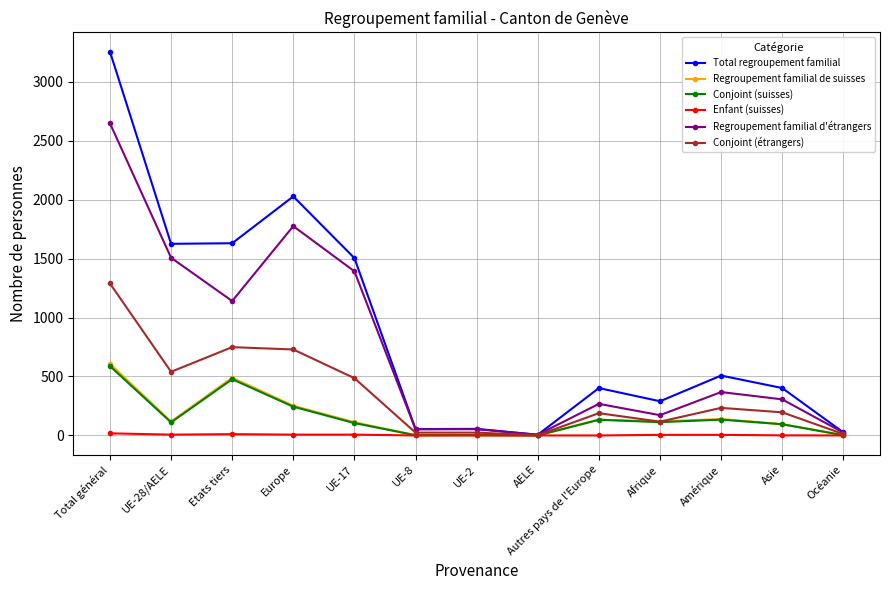

What is the label of the 12th point from the left?

Asie